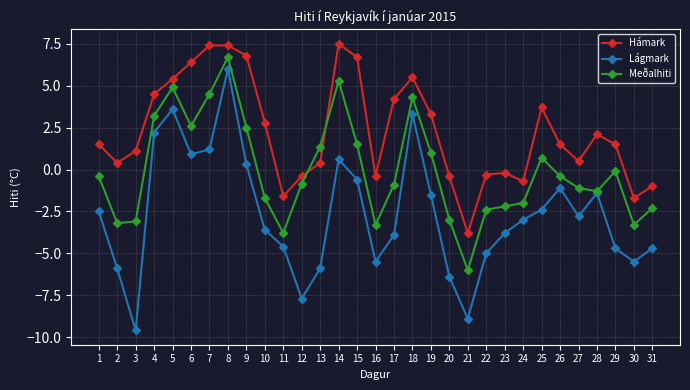

At which label does Lágmark reach its minimum?

3